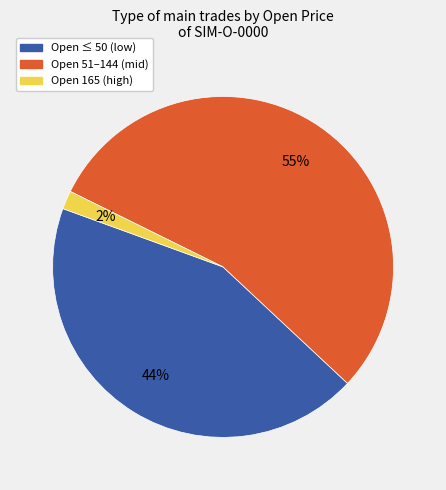

Is the sum of Open 165 (high) and Open ≤ 50 (low) greater than half?

No